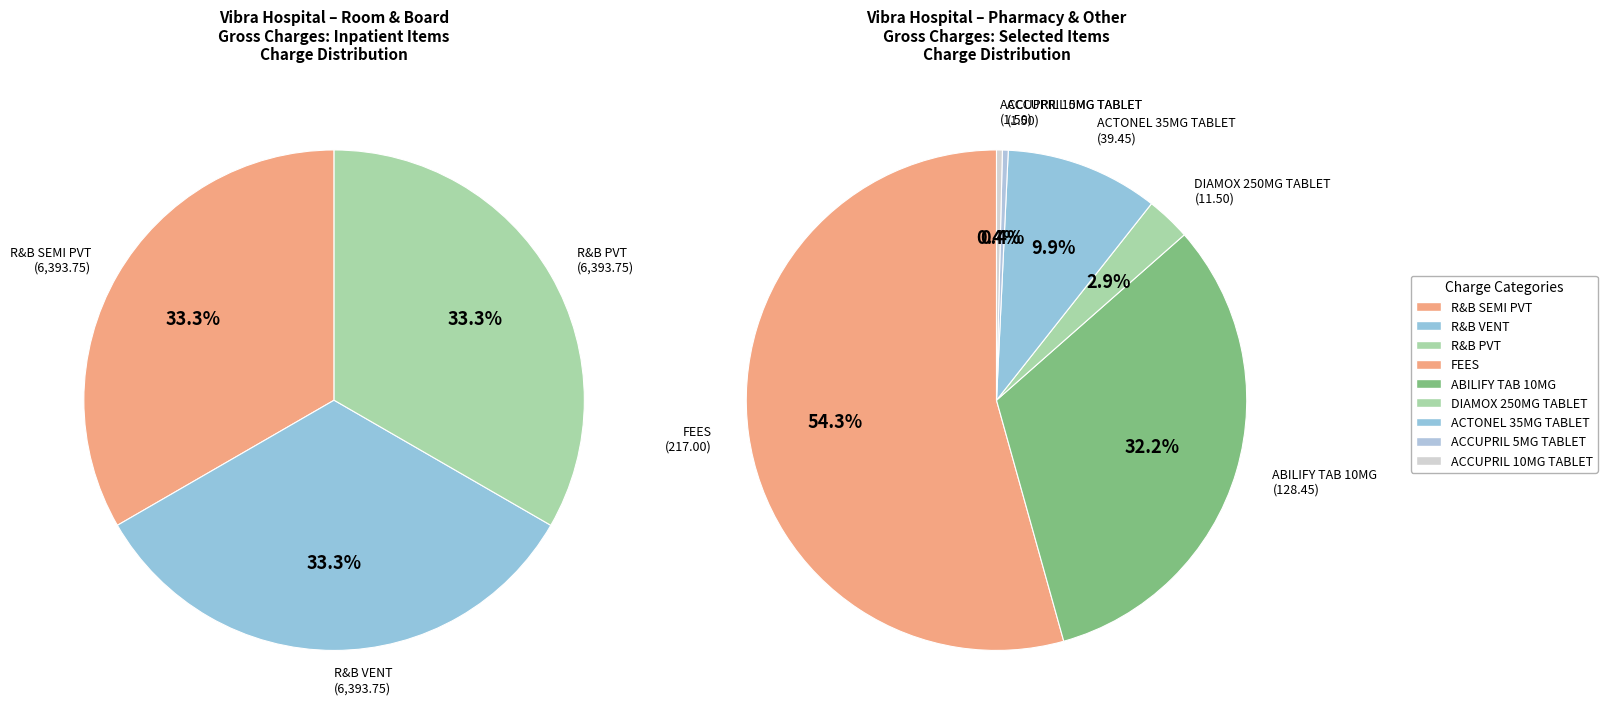

Which slice is the smallest?

ACCUPRIL 5MG TABLET